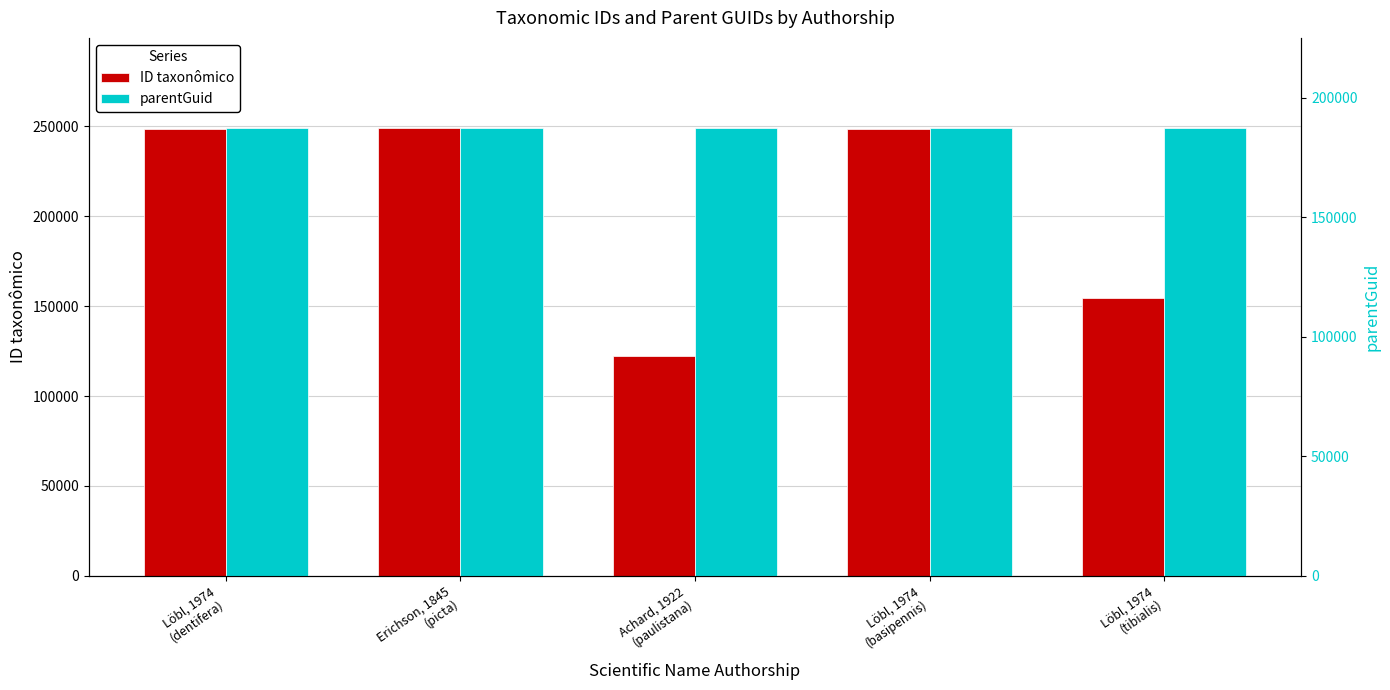

Is the value of ID taxonômico at Löbl, 1974
(basipennis) greater than the value of parentGuid at Löbl, 1974
(dentifera)?

Yes